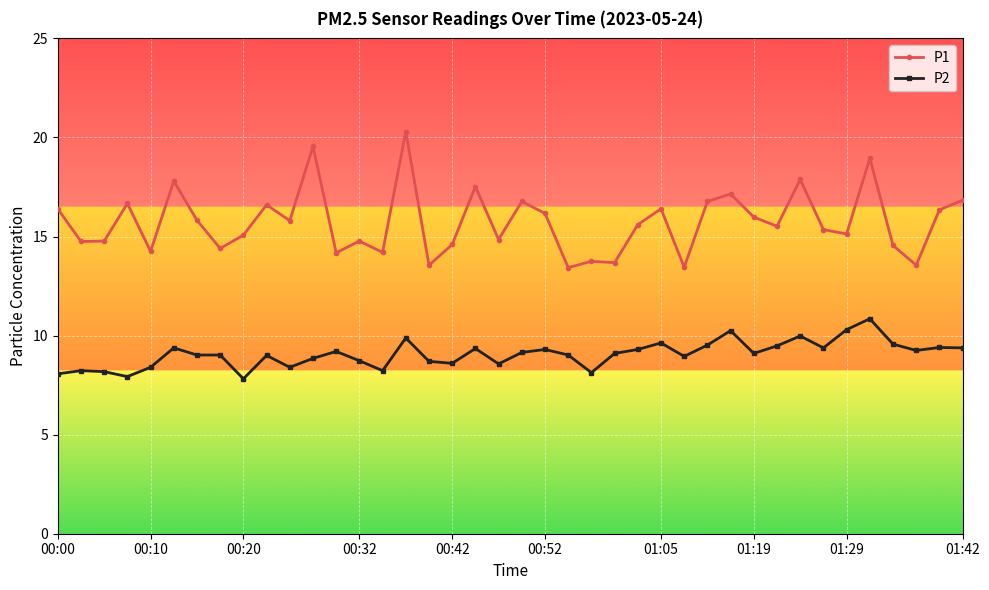

Which series has the largest range (max minus min)?

P1